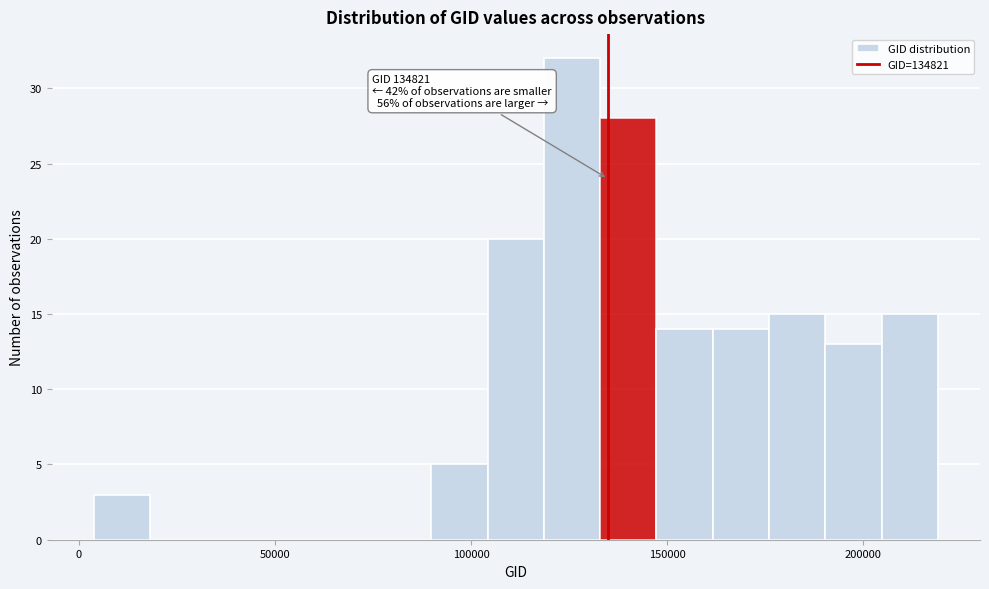

Around what value on the x-axis is the tallest bar? Give the approximate position of its centre, as read against the axis.

125000